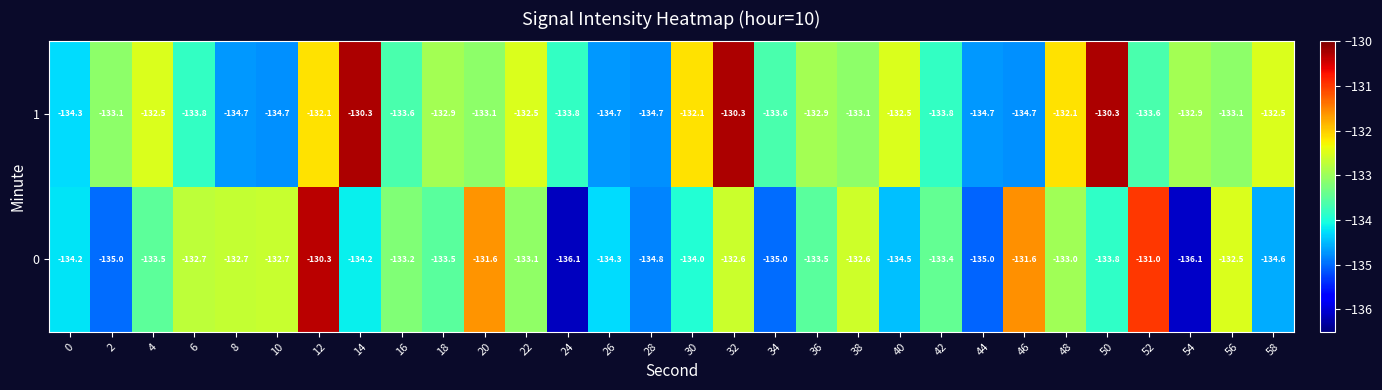

At how many categories does at least one series exceed -135?

30